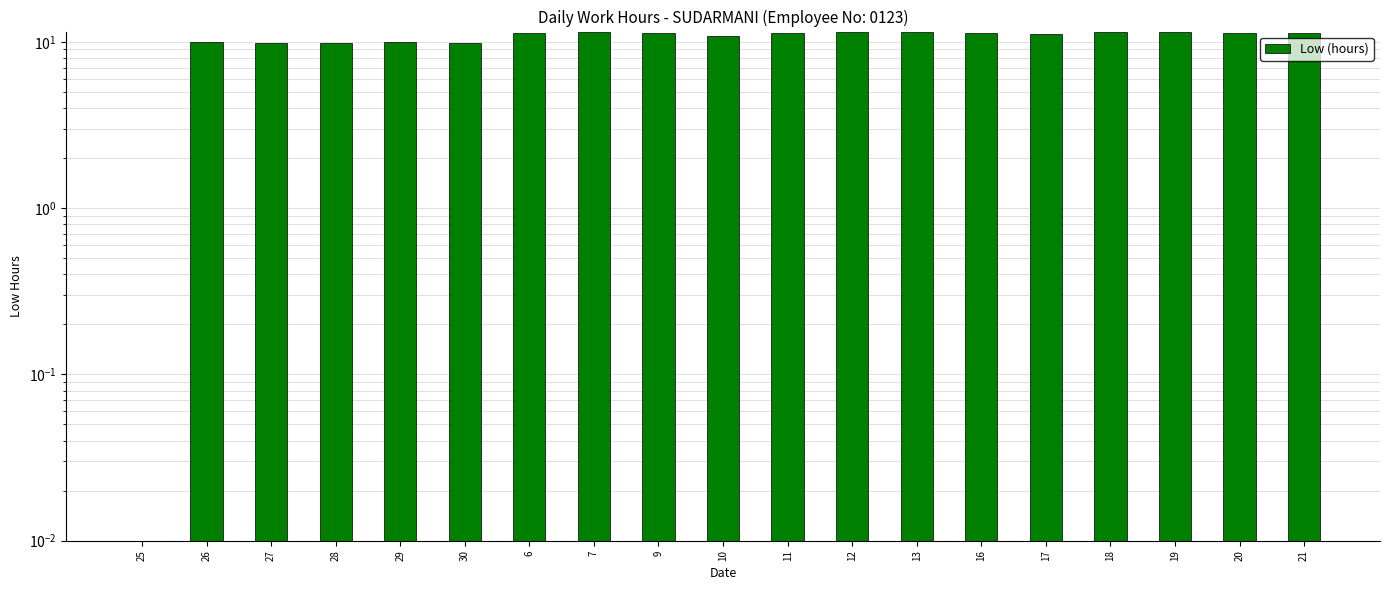

Count the number of categories in the chart.

19